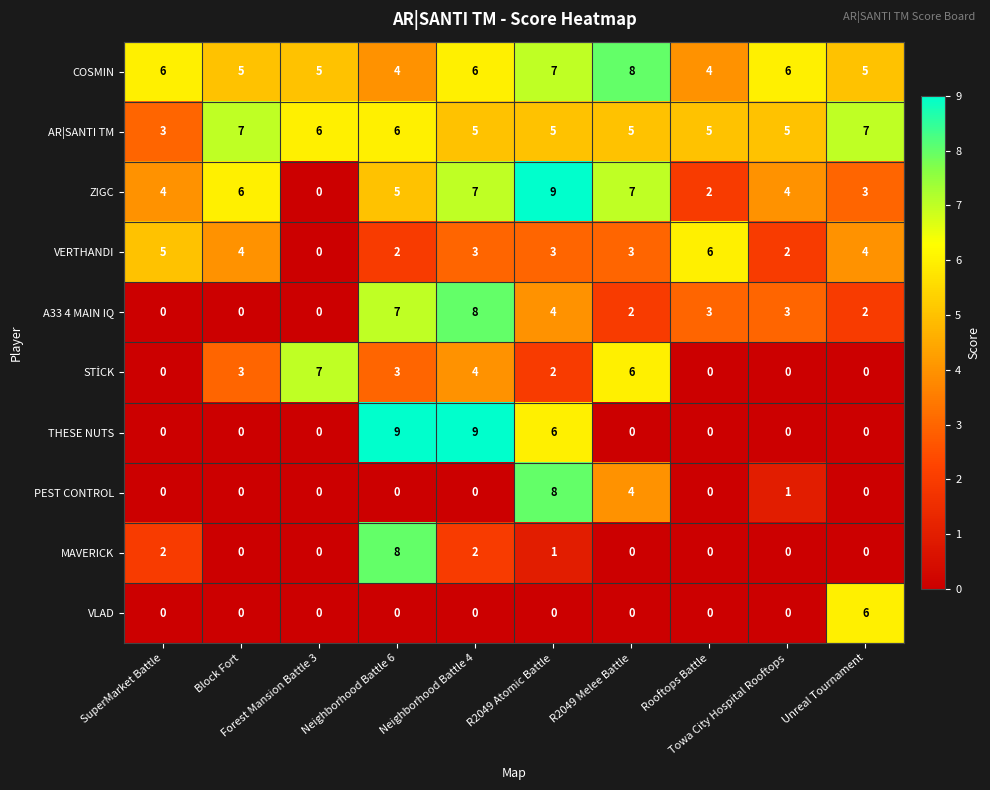

What is the spread (max minus min) of values at SuperMarket Battle?

6